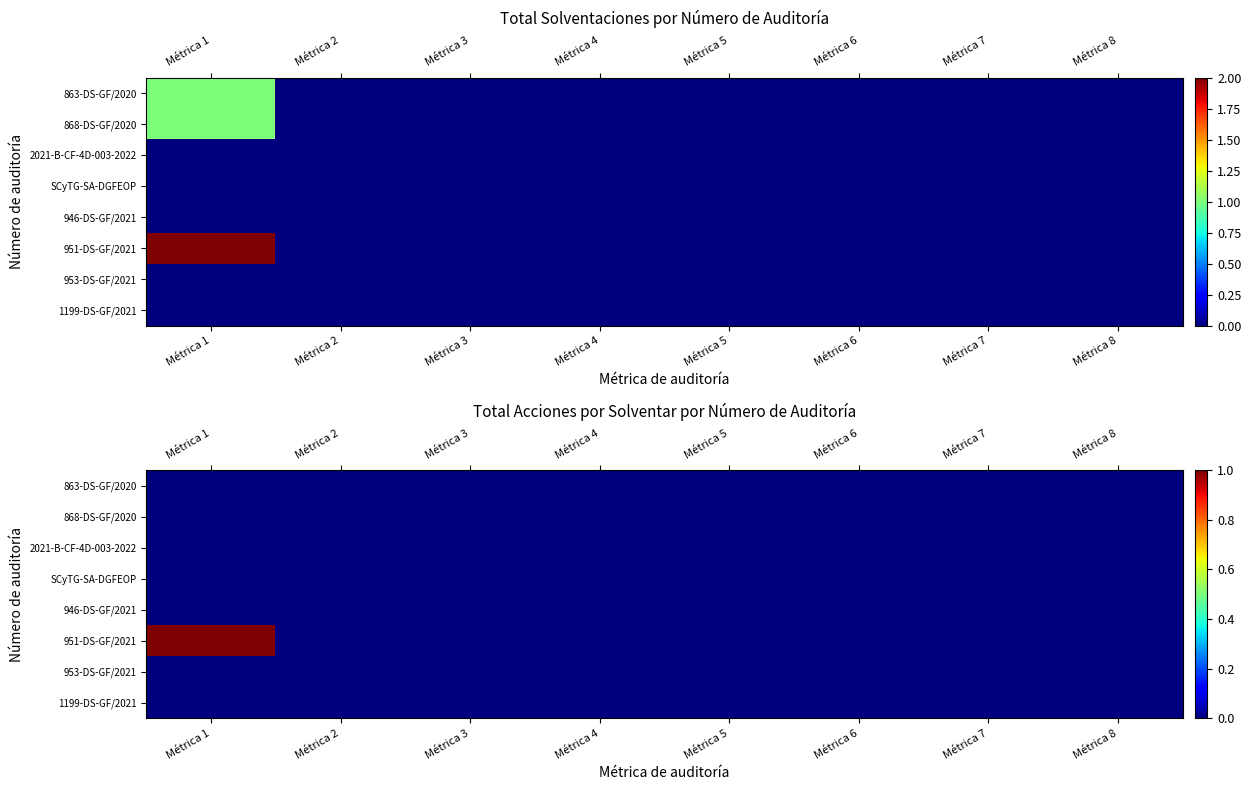

The value of 868-DS-GF/2020 at Métrica 4 is 0. True or false?

True